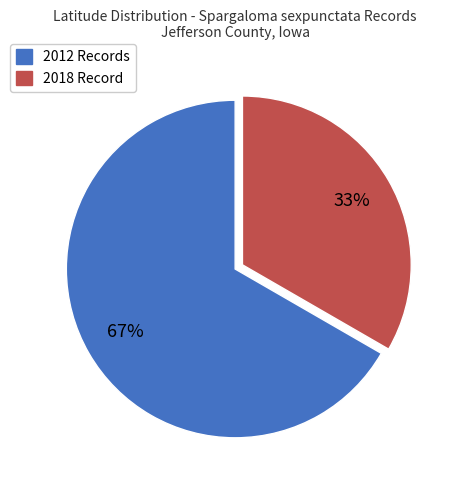

Count the number of slices in the pie.

2